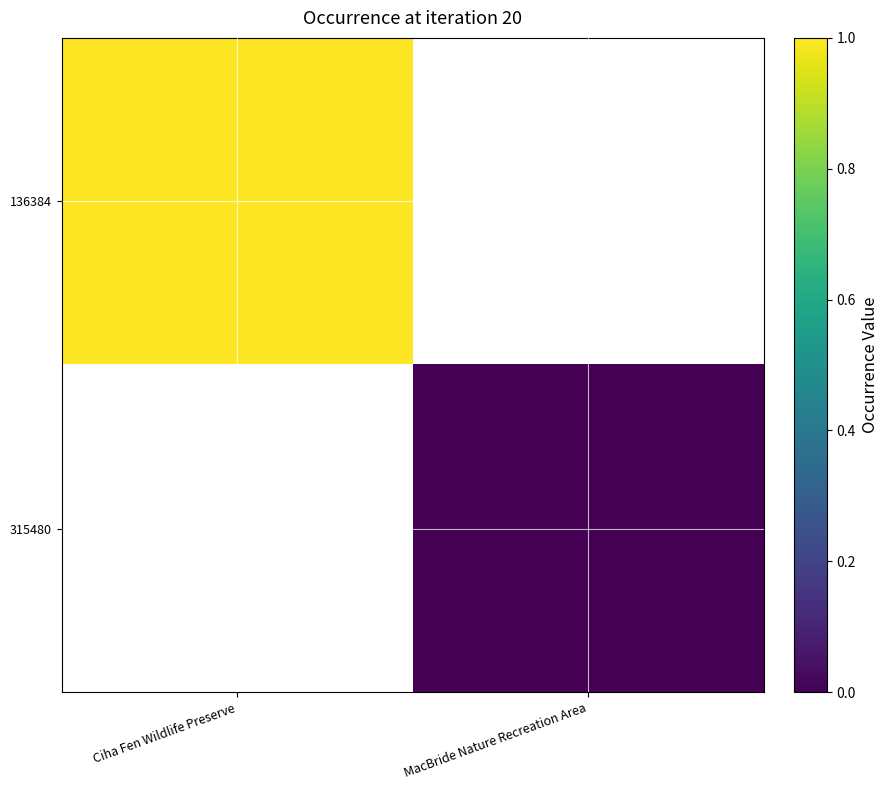

At which category does the chart reach its peak across all series?

Ciha Fen Wildlife Preserve